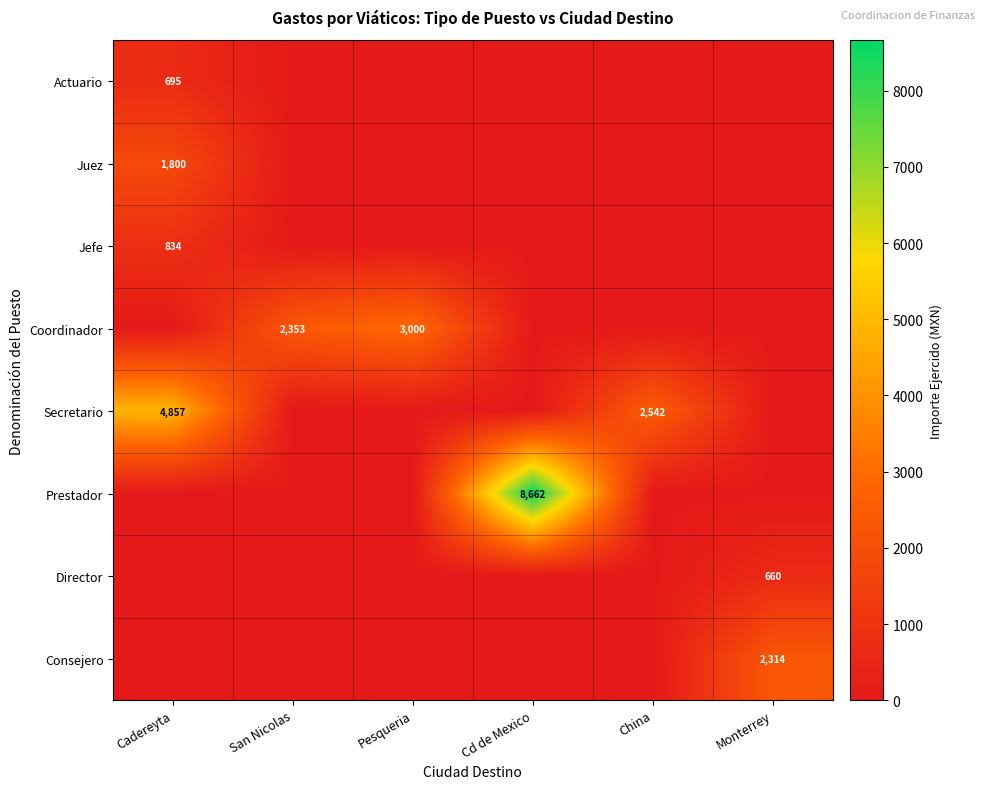

The Prestador series shows 5275 at Cd de Mexico. True or false?

False